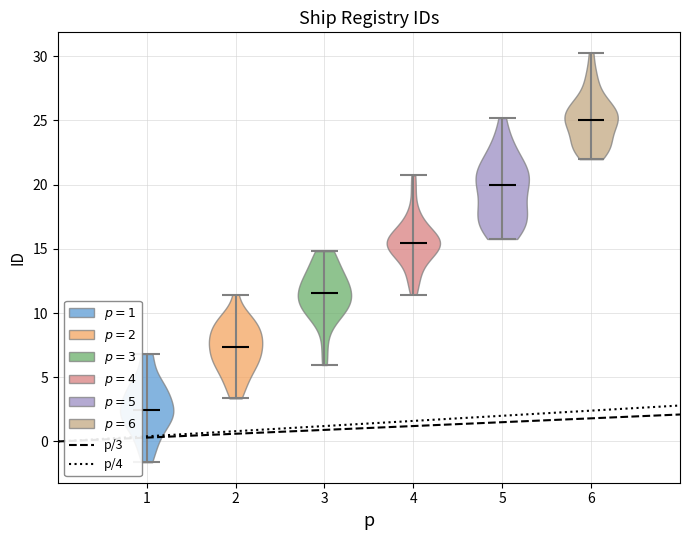

Reading left to right, read every violin against the y-axis: where its median line is, and the lowest and highest points it reaches. The values are not printed on the chart, so give them approximately, as read against the axis.

1: median line 2.5, lowest point -1.5, highest point 7.0
2: median line 7.5, lowest point 3.5, highest point 11.5
3: median line 11.5, lowest point 6.0, highest point 15.0
4: median line 15.5, lowest point 11.5, highest point 20.5
5: median line 20.0, lowest point 16.0, highest point 25.0
6: median line 25.0, lowest point 22.0, highest point 30.5